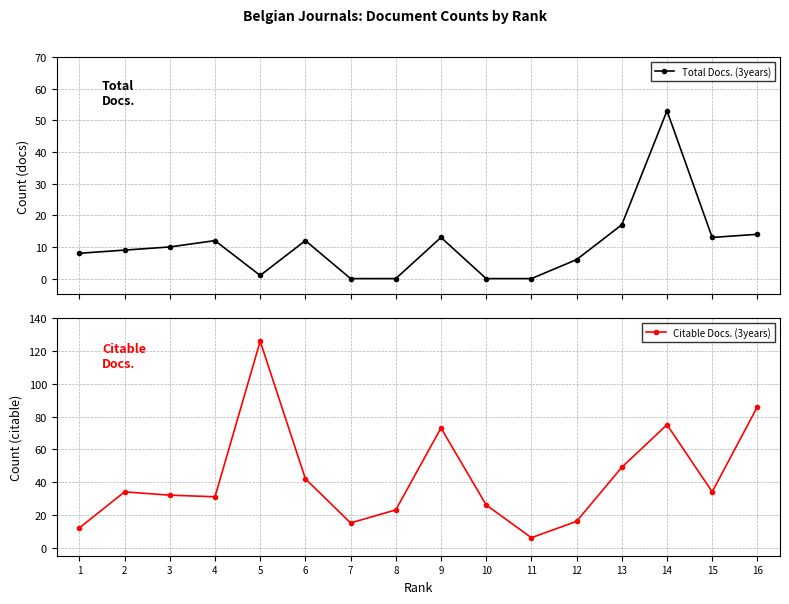

What is the value of the Citable Docs. (3years) point at the 15th from the left?

34